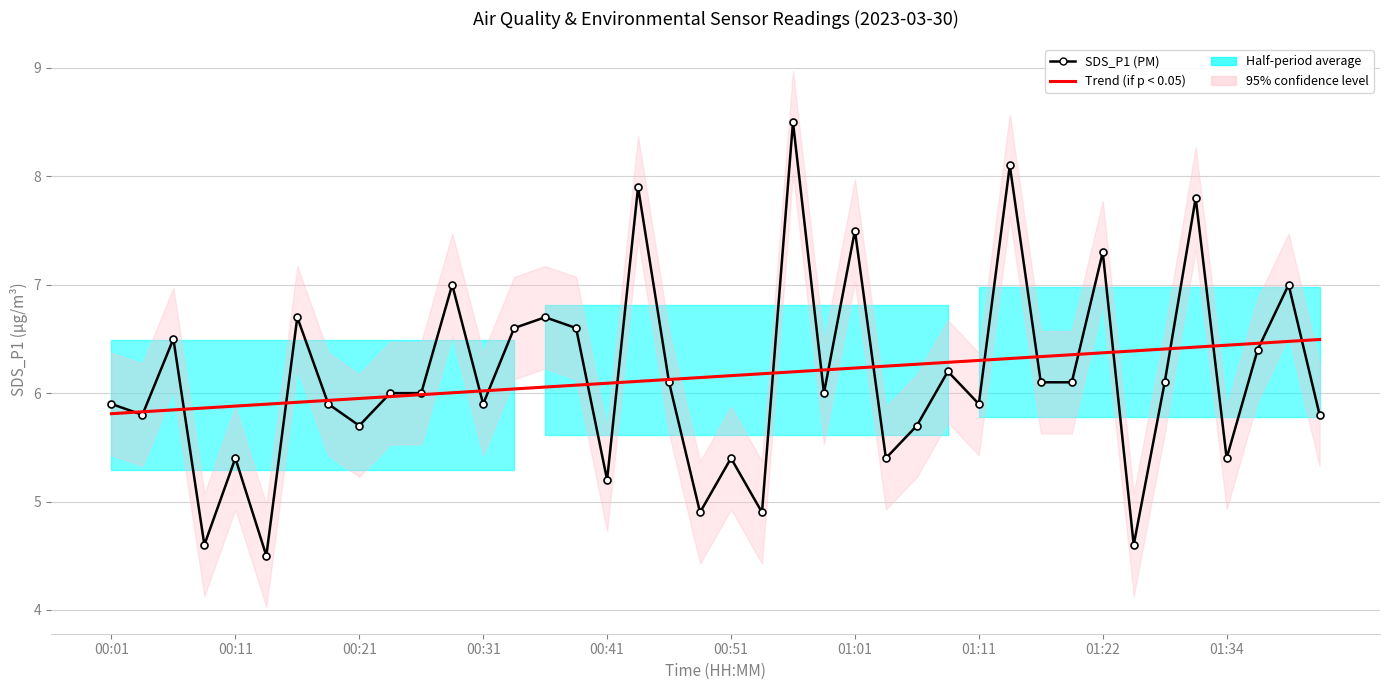

Read the SDS_P1 (PM) value at 00:41.

5.2